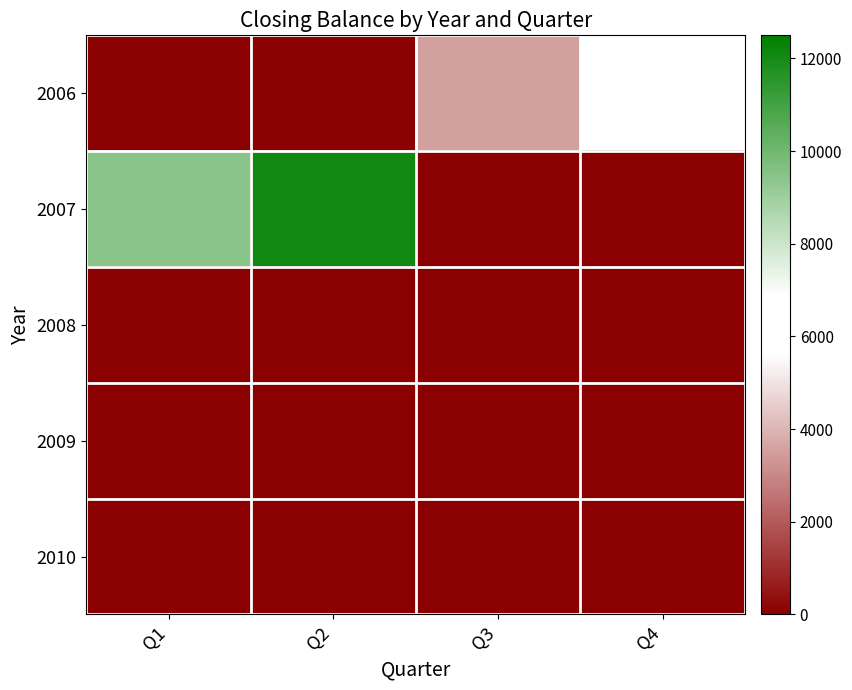

Rank the series at Q1 from highest to lowest value.

2007, 2006, 2008, 2009, 2010